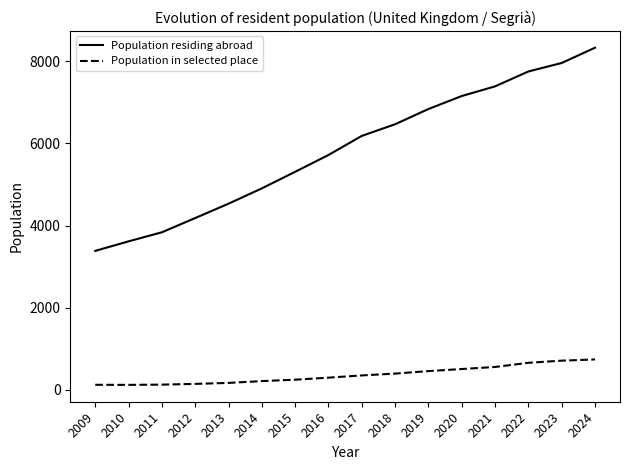

What is the difference between the highest and lowest values at 2021?

6839